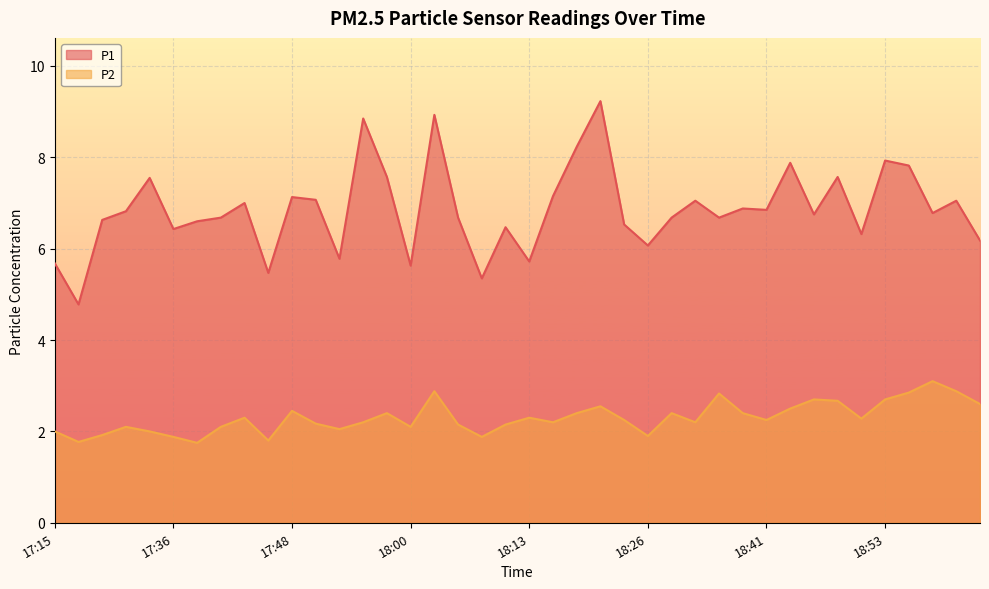

Which series has the largest total across all categories?

P1